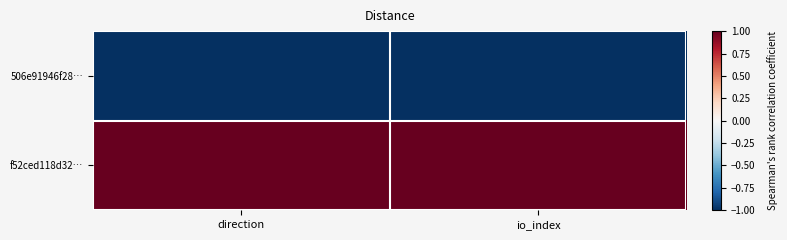

What is the spread (max minus min) of values at direction?

2